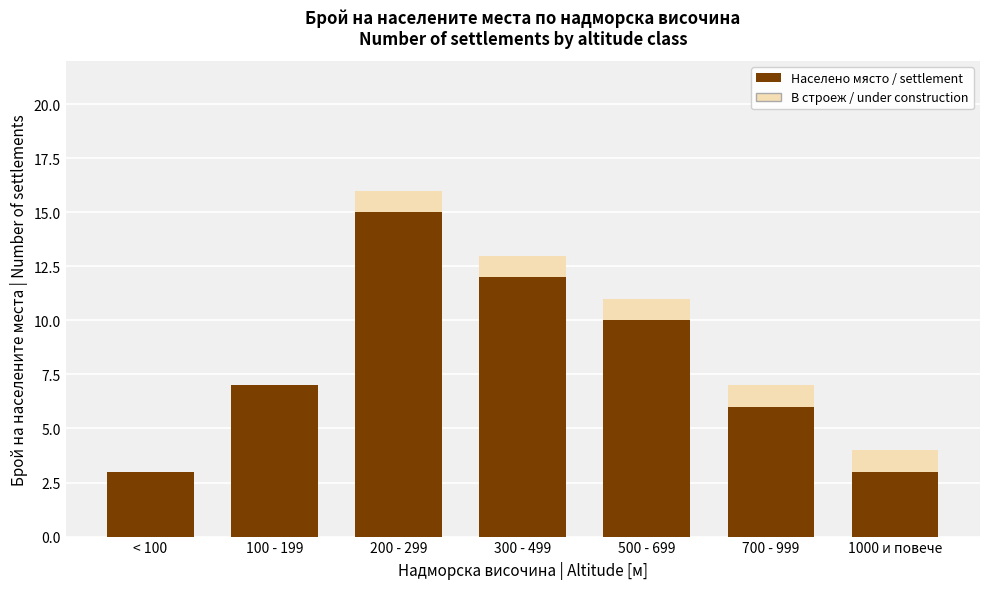

True or false: Населено място / settlement has a value of 4 at 1000 и повече.

False